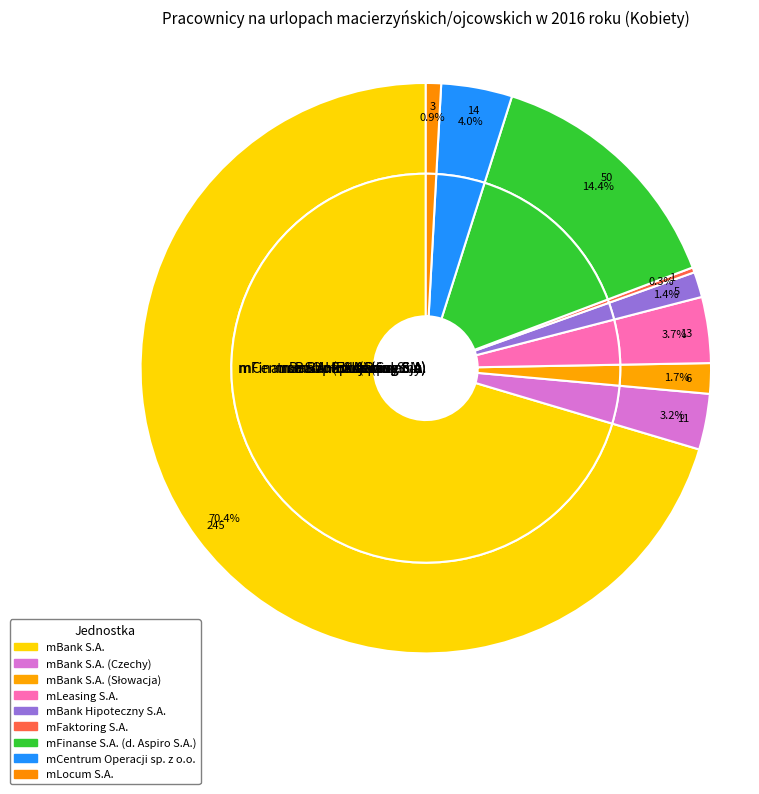

To the nearest percent, what portion does mBank Hipoteczny S.A. represent?

1%